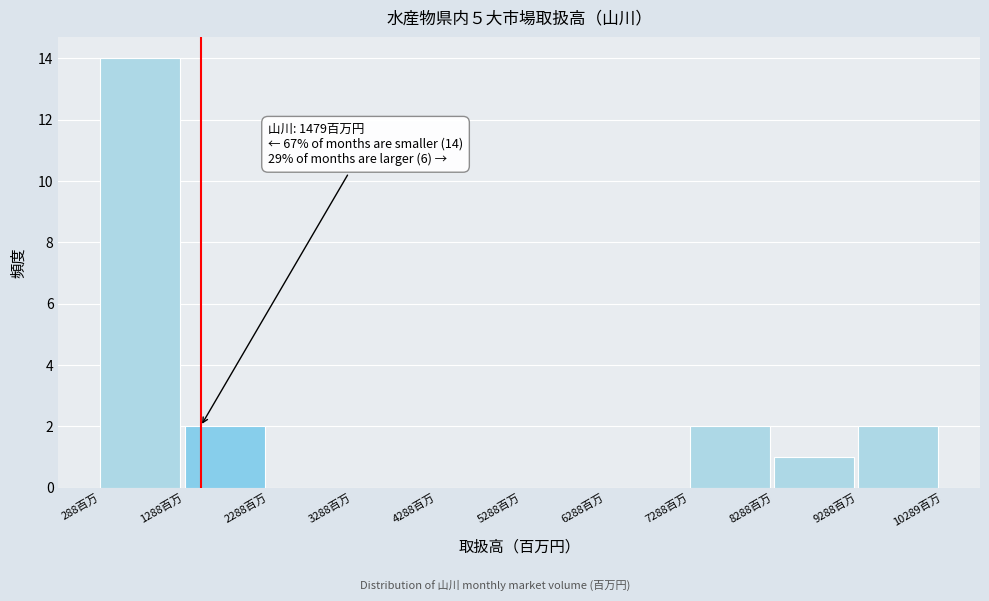

Over which range of the x-axis is the bar tallest?

200 to 1200